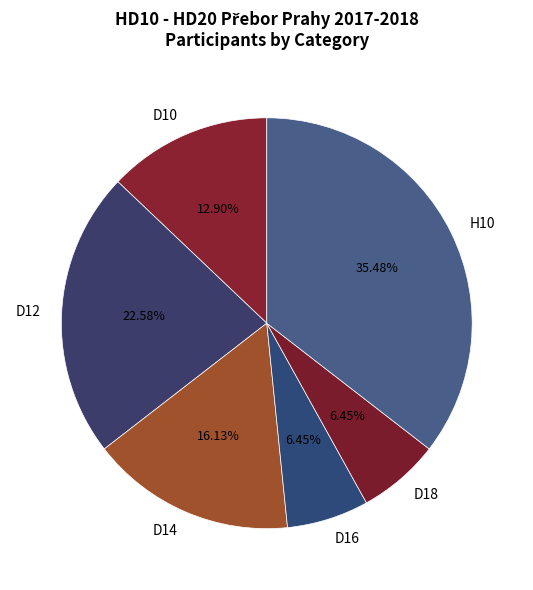

What is the largest slice in the pie chart?

H10